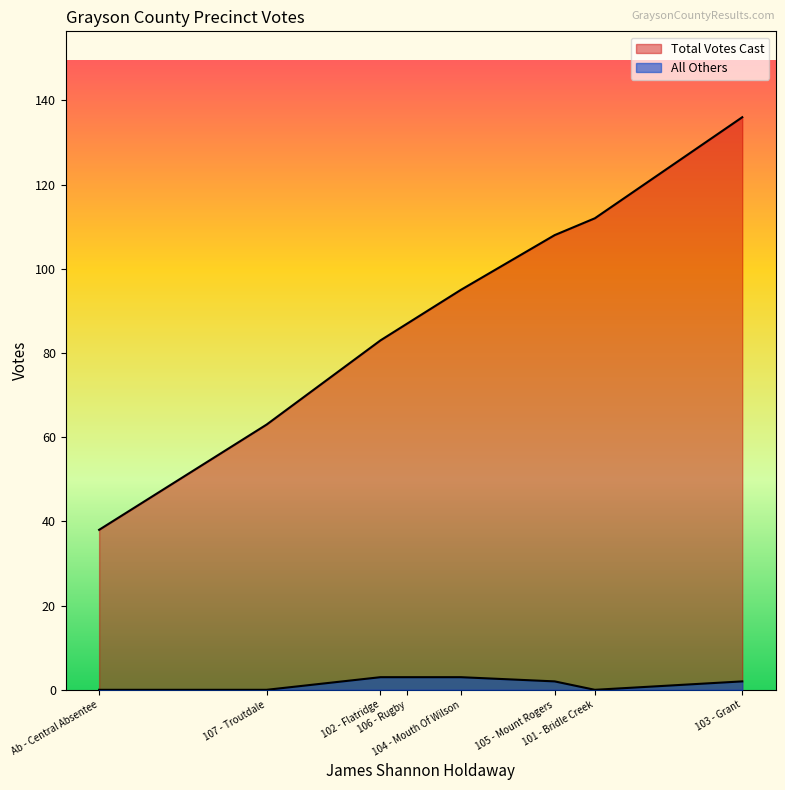

How many lines are shown in the chart?

2